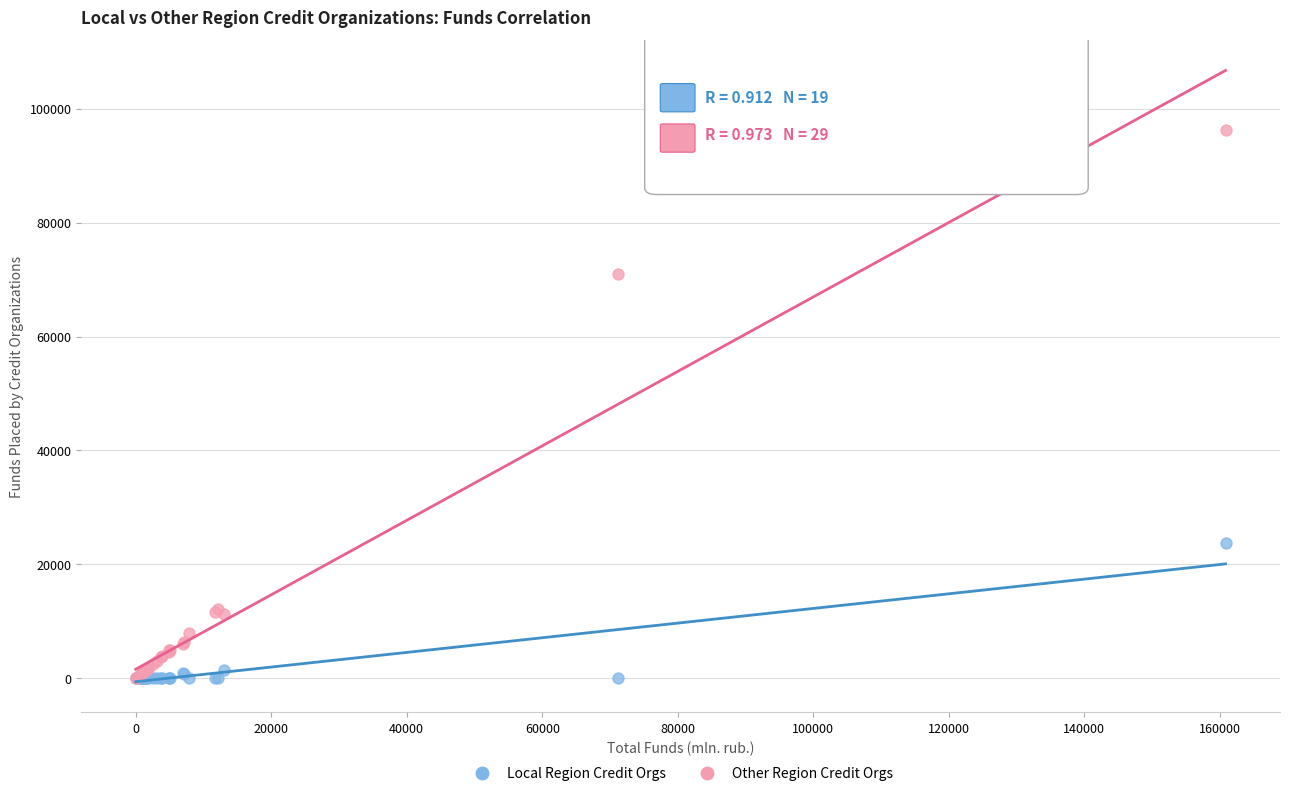

In the Other Region Credit Orgs series, what Y value is closest to 48102?

70995